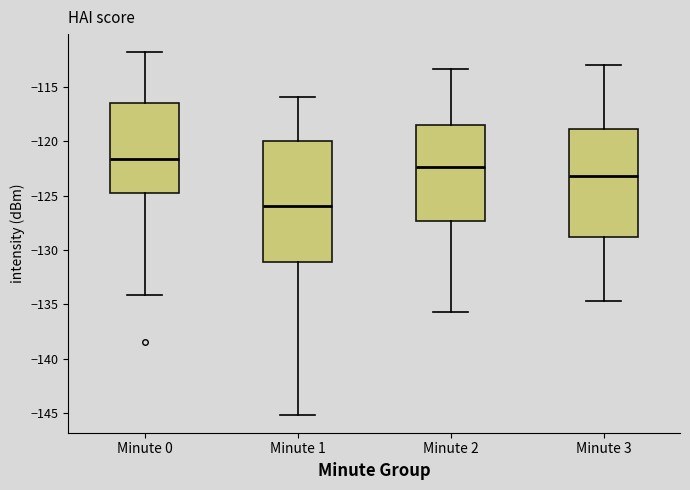

Which box's median line is the highest?

Minute 0